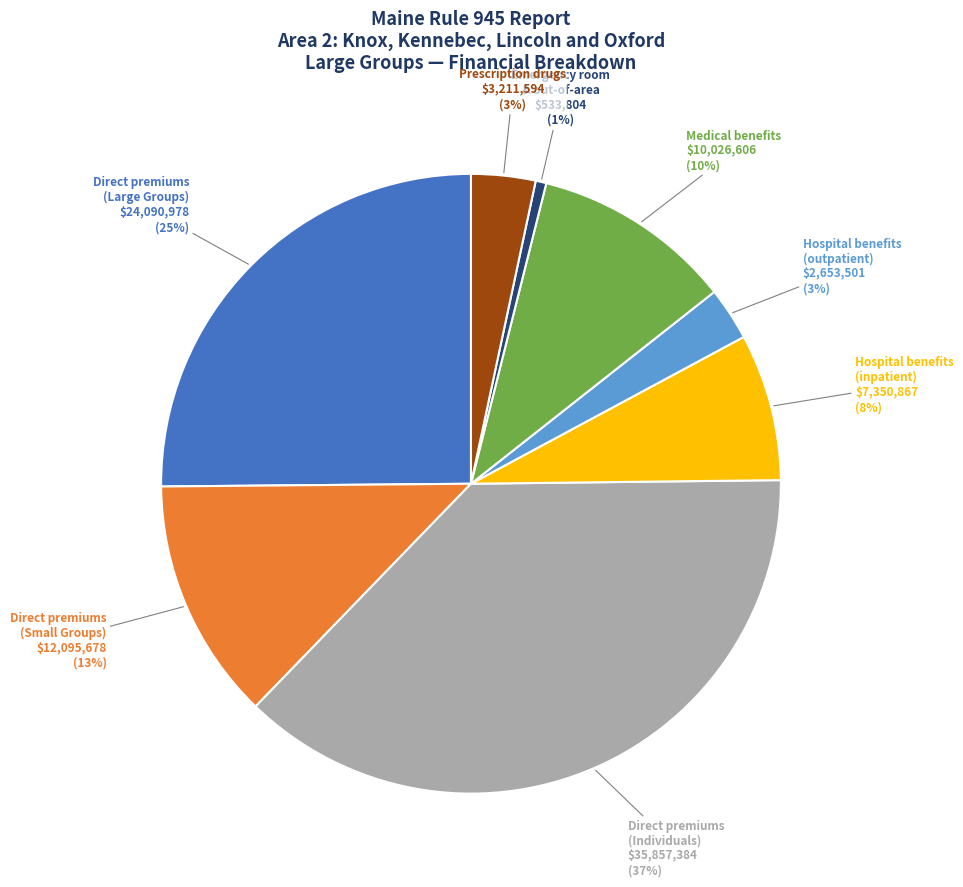

Which slice is the smallest?

Emergency room & out-of-area